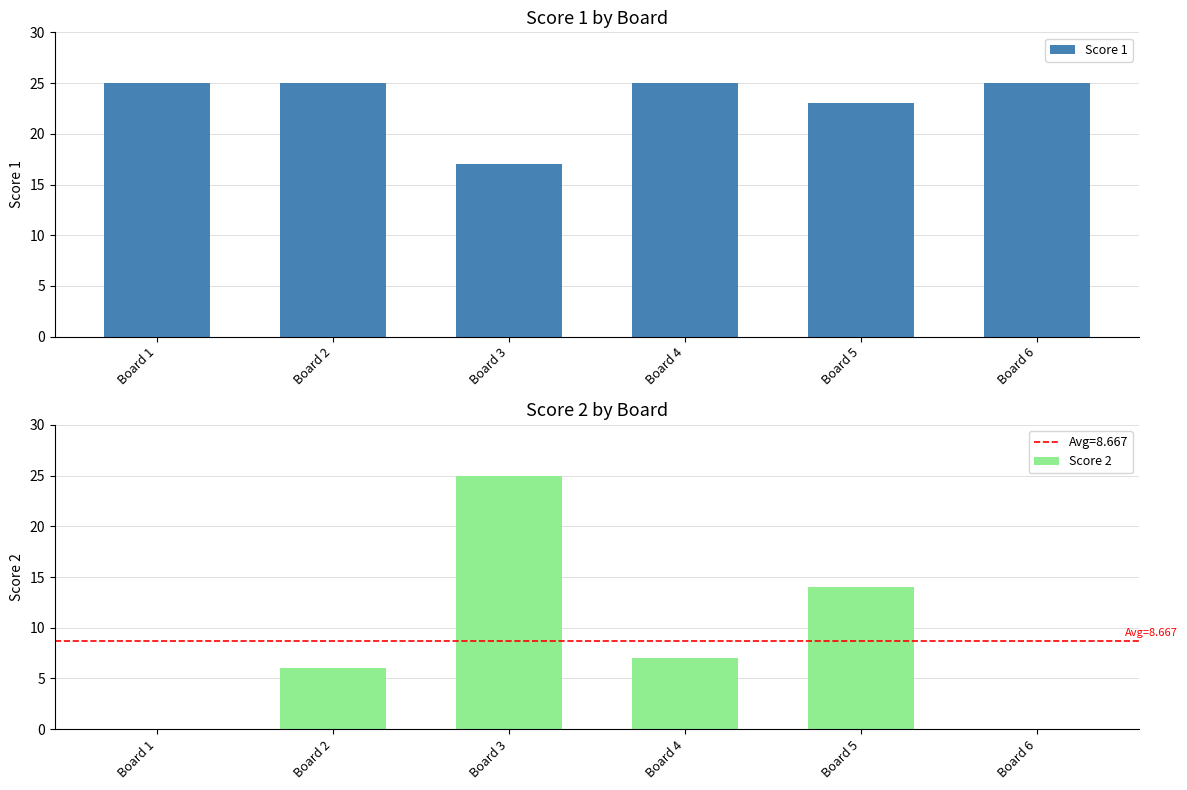

Is it true that Score 1 equals 44 at Board 1?

False